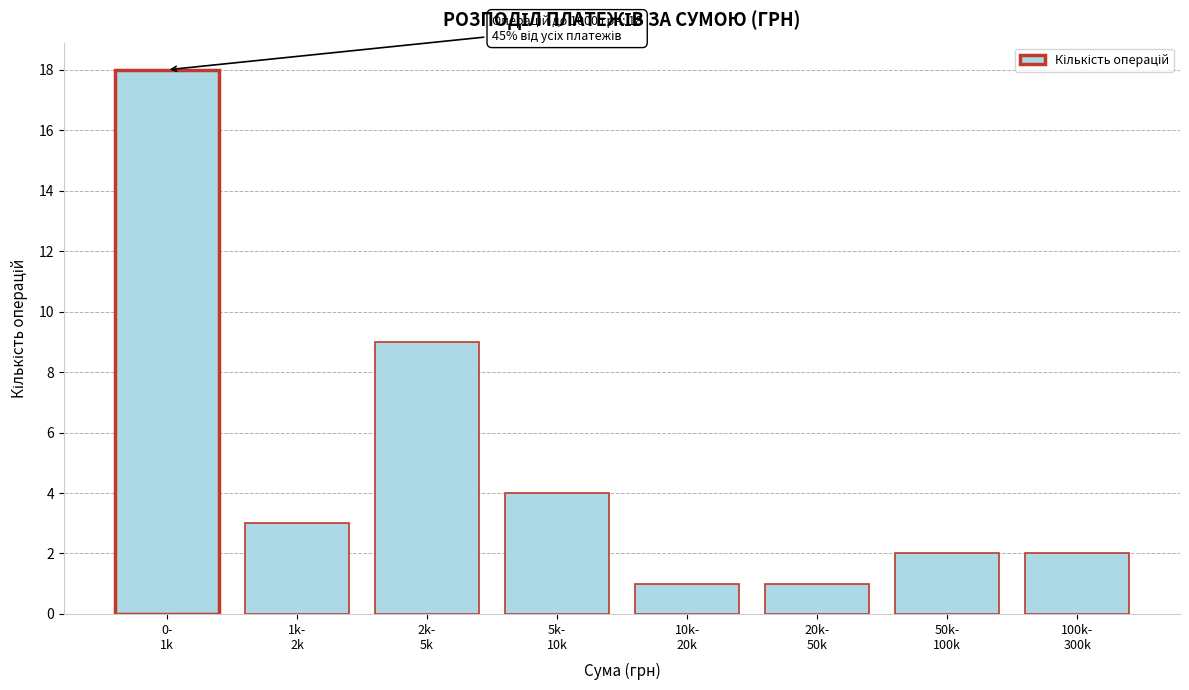

Reading right to left, what are all the values shown in this chart?

2	2	1	1	4	9	3	18